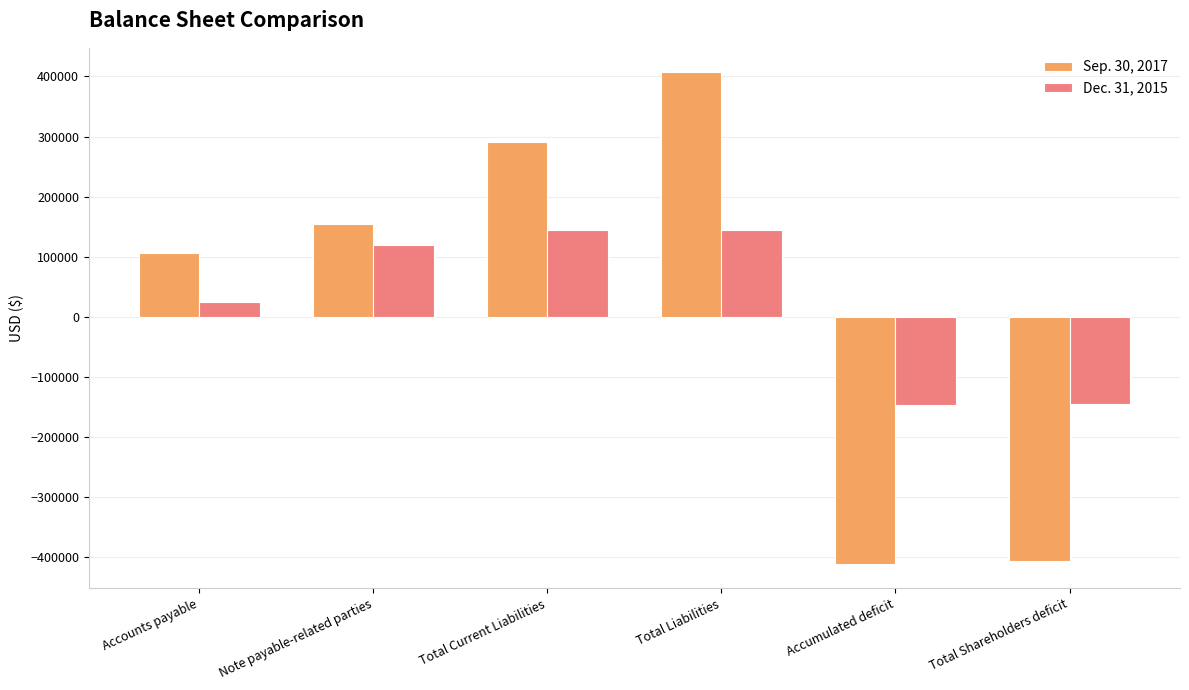

What is the total value across all series at Accumulated deficit?

-556295